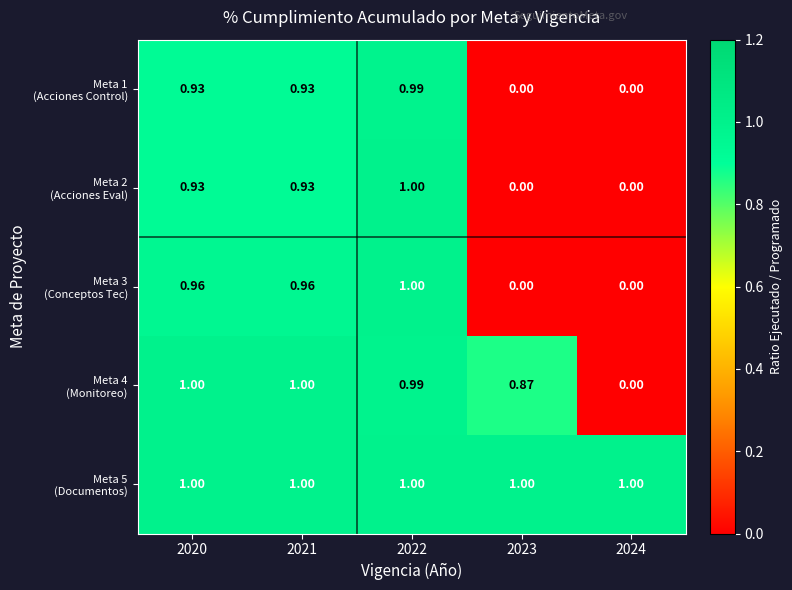

Count the number of data series in this chart.

5